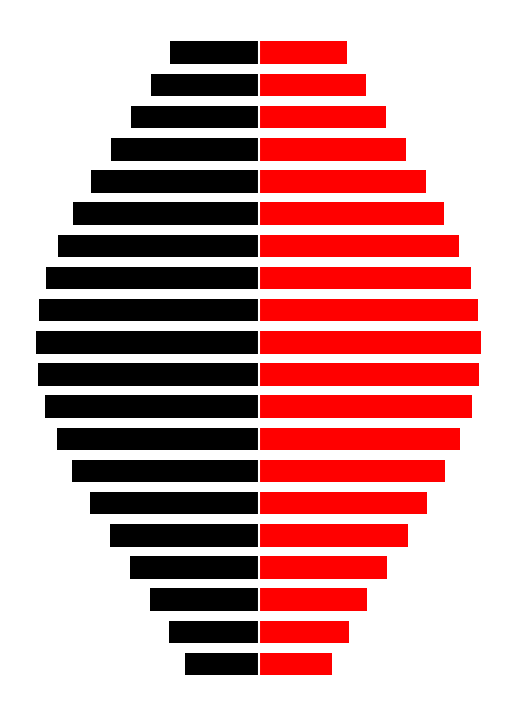

What is the smallest value displayed?

-98.4